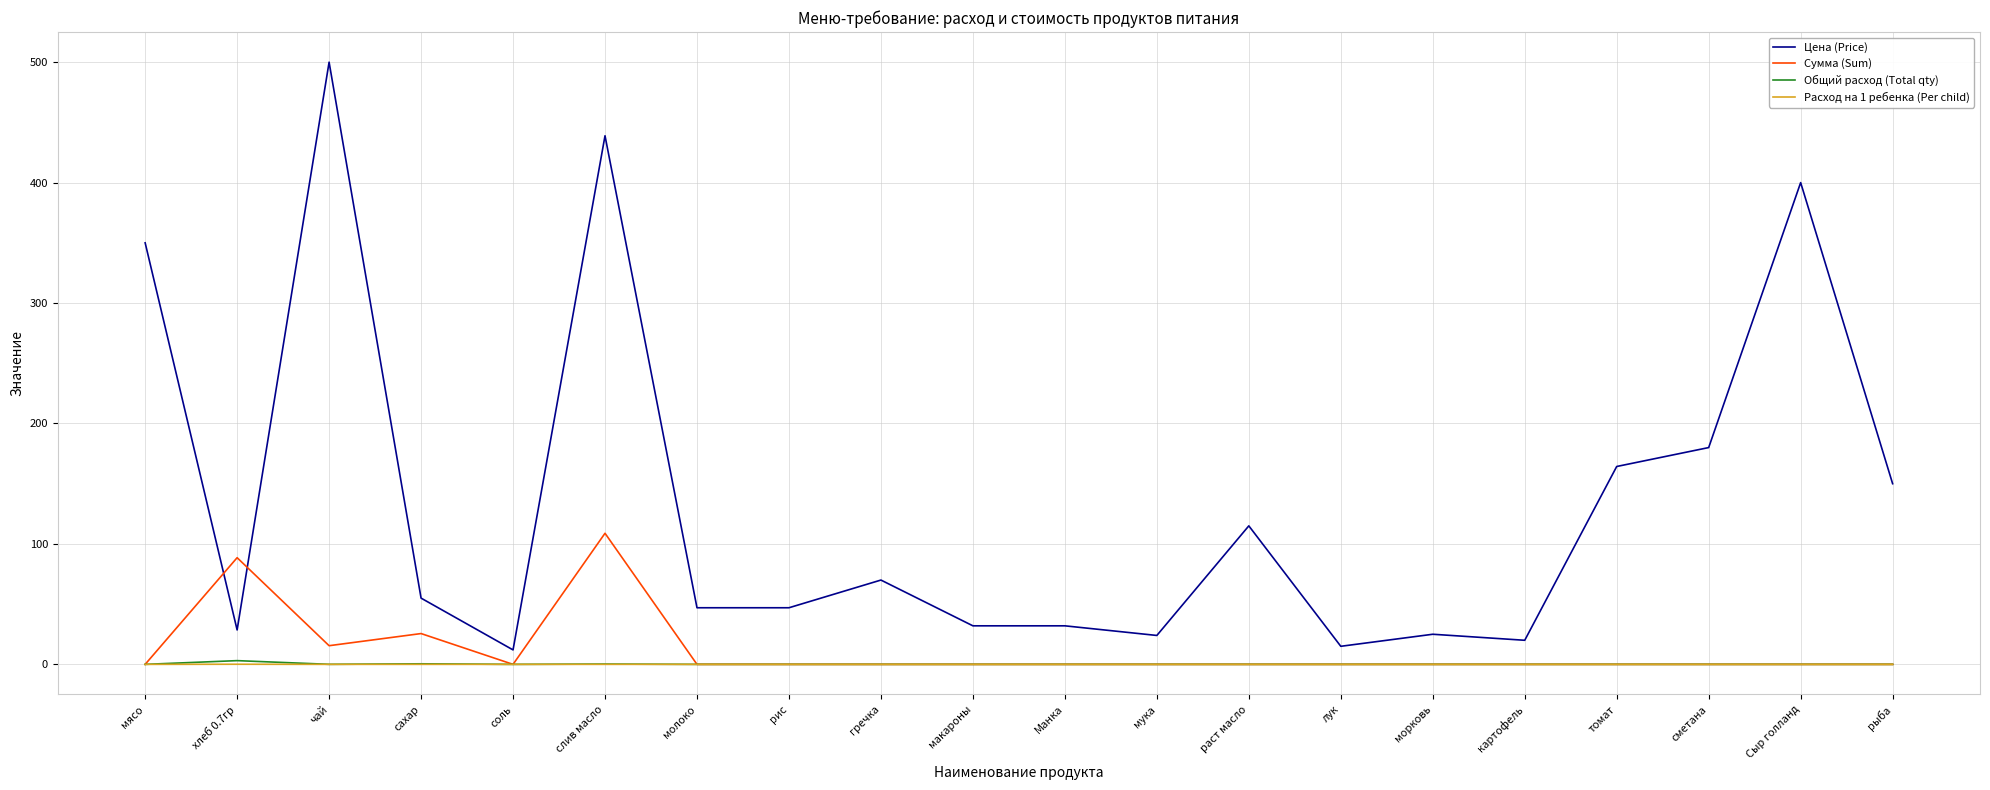

True or false: Сумма (Sum) has a value of 0.0 at рис.

True